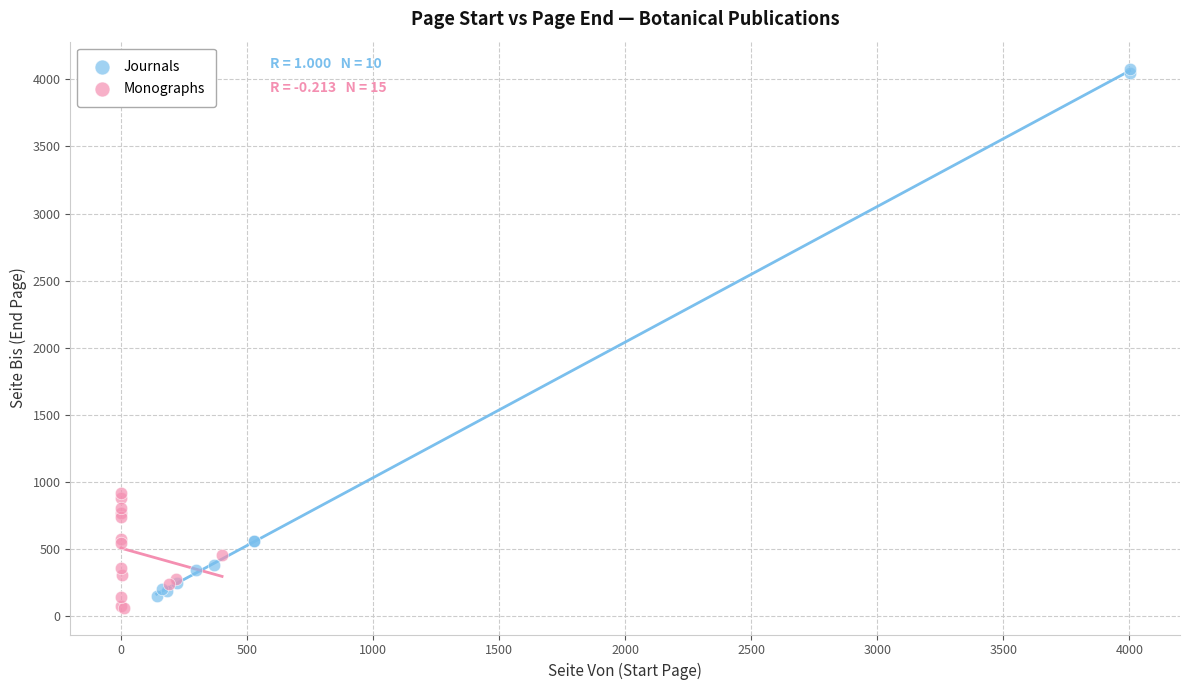

What are all the series names shown in the legend?

Journals, Monographs